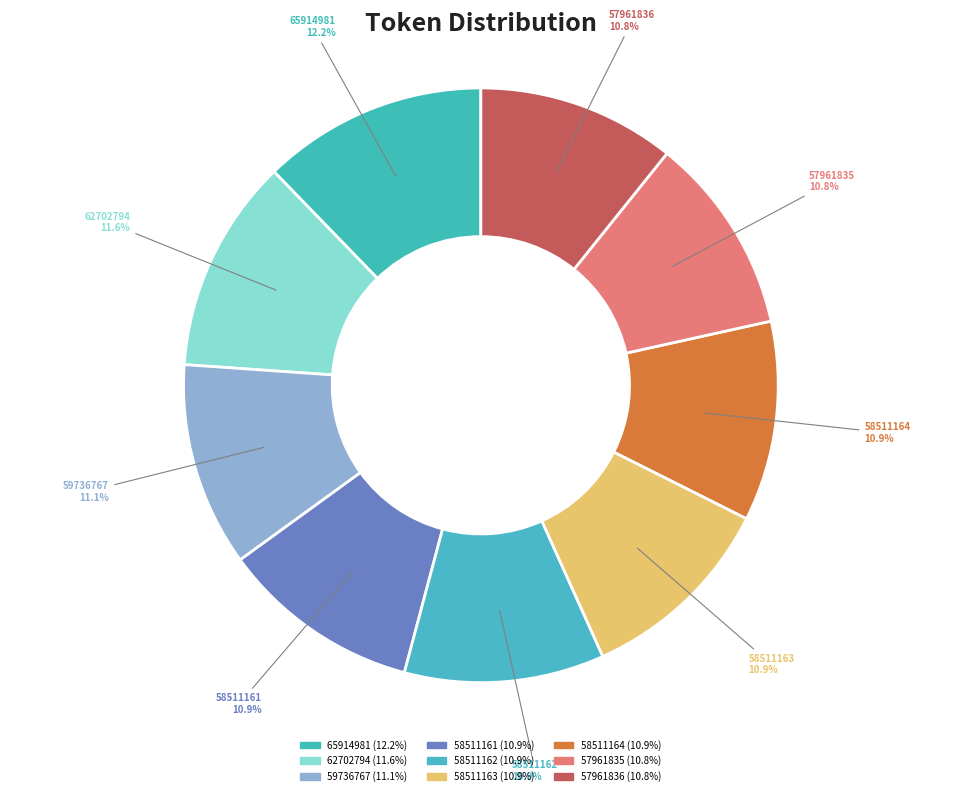

What is the smallest slice in the pie chart?

57961835